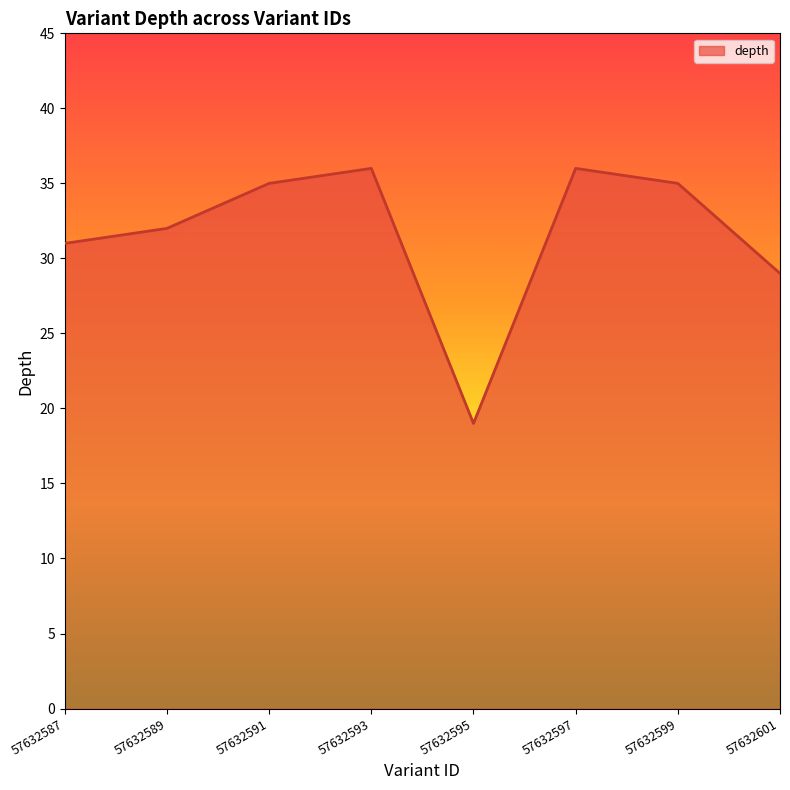

True or false: there are more than 2 points higher than both neighbors.

False